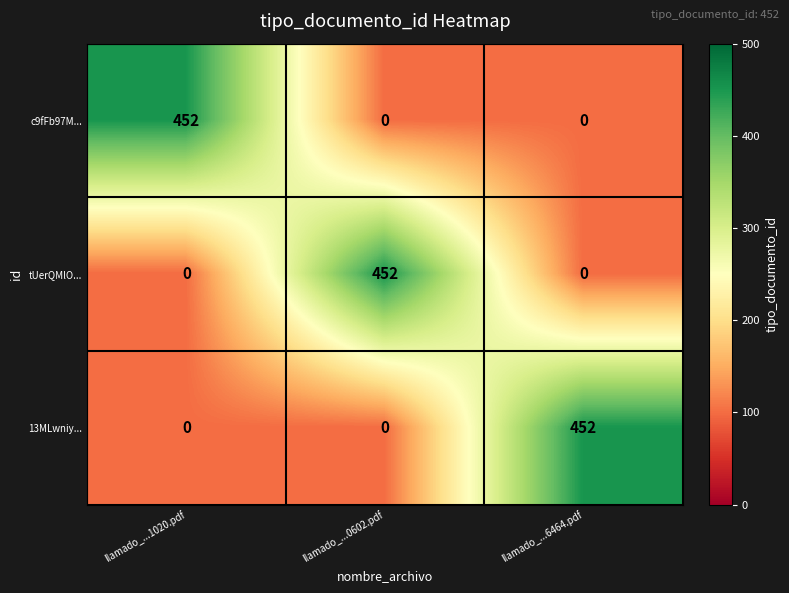

What is the maximum value for c9fFb97M...?

452